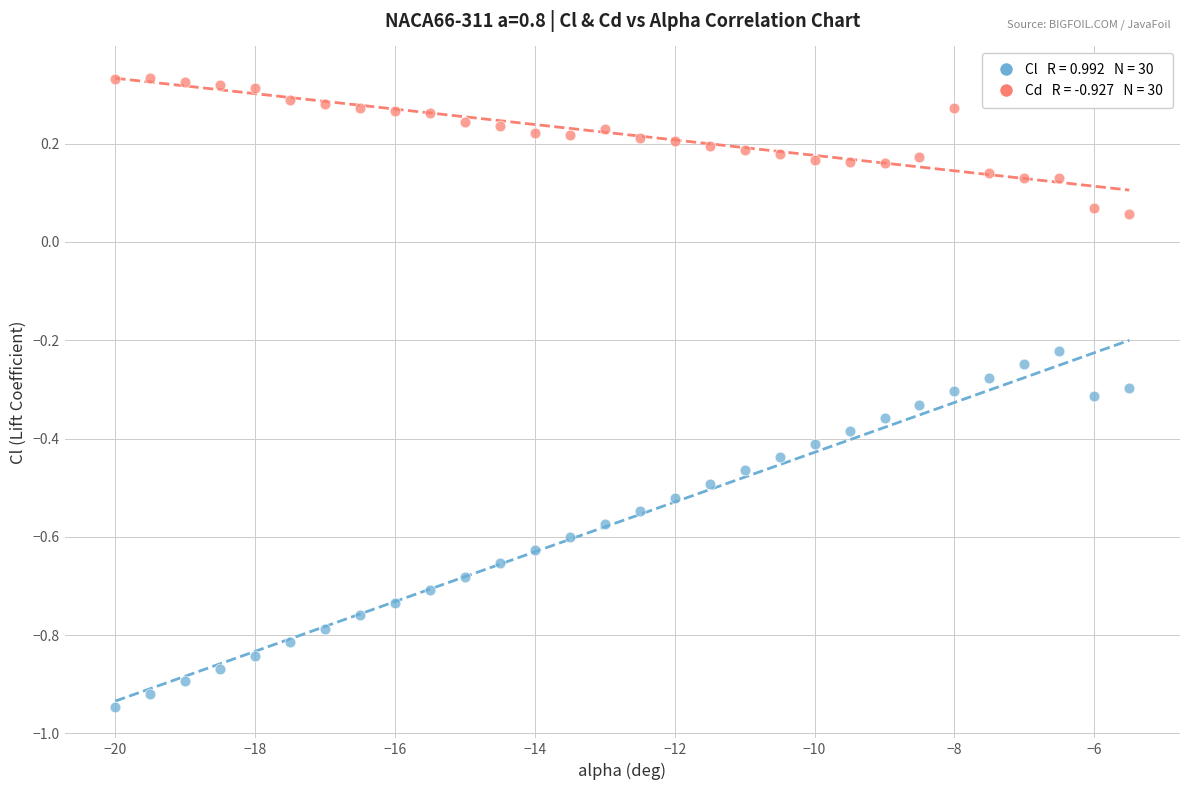

Across all data points, what is the range of Y values (max minus min)?

1.3